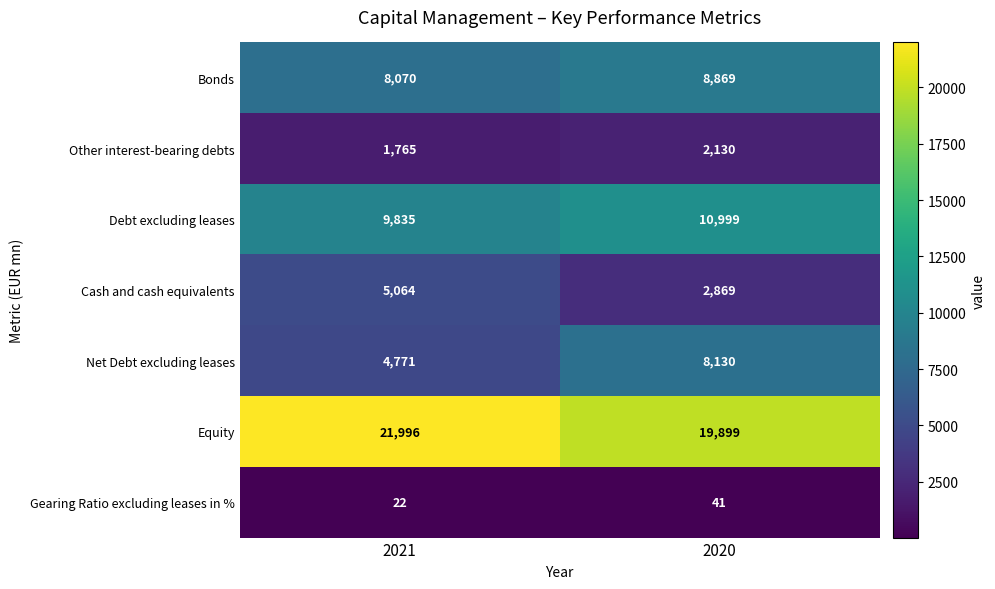

Reading right to left, extract all data points from this chart.

Bonds: 8869	8070
Other interest-bearing debts: 2130	1765
Debt excluding leases: 10999	9835
Cash and cash equivalents: 2869	5064
Net Debt excluding leases: 8130	4771
Equity: 19899	21996
Gearing Ratio excluding leases in %: 41	22